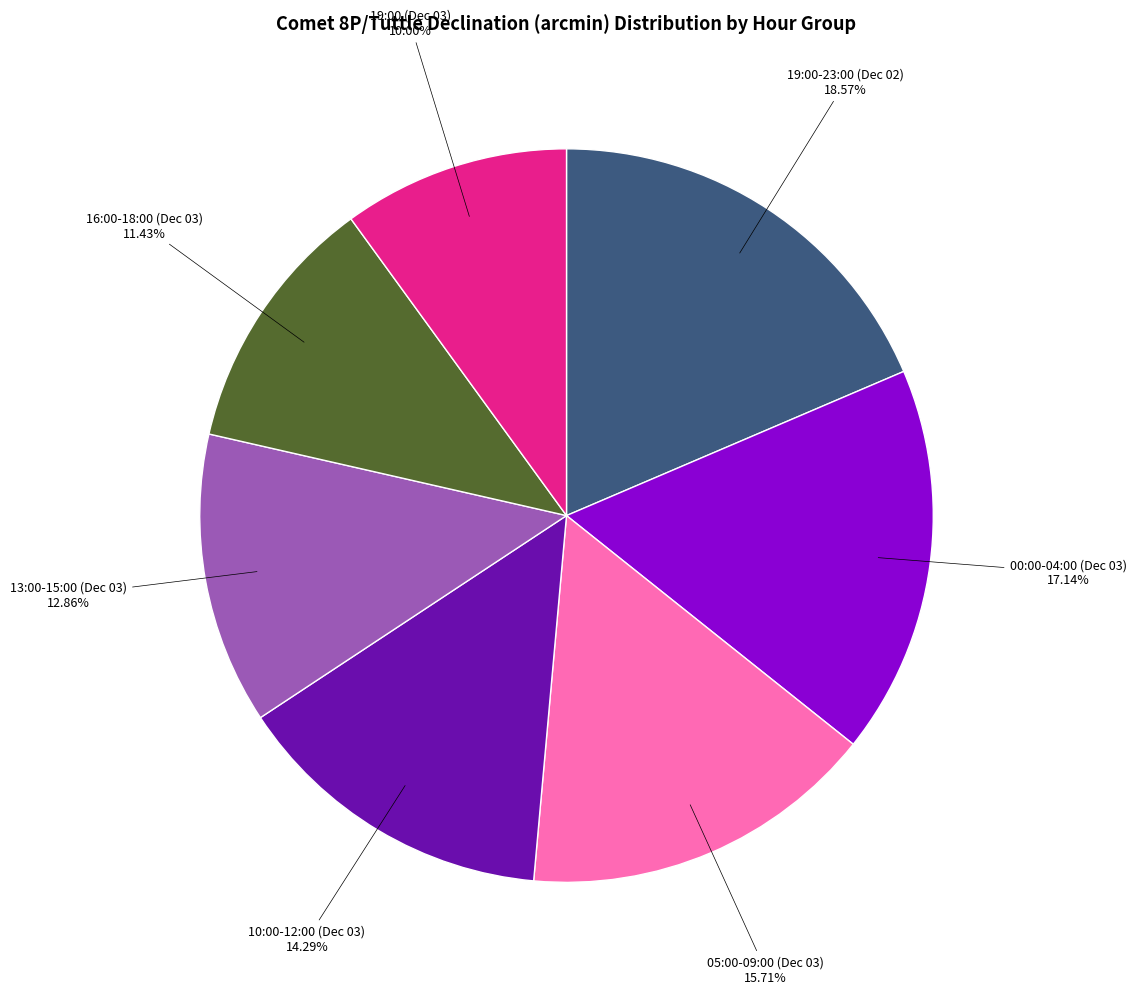

Is there a majority slice in this chart?

No